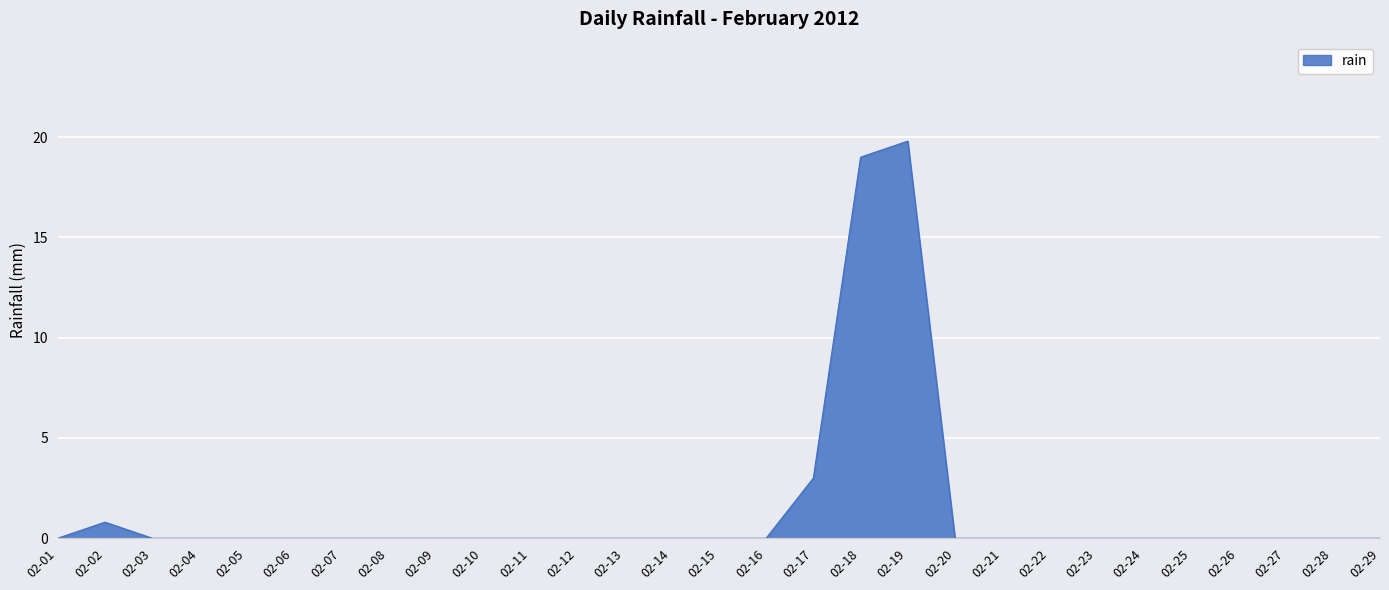

What is the sum of all values?

42.6